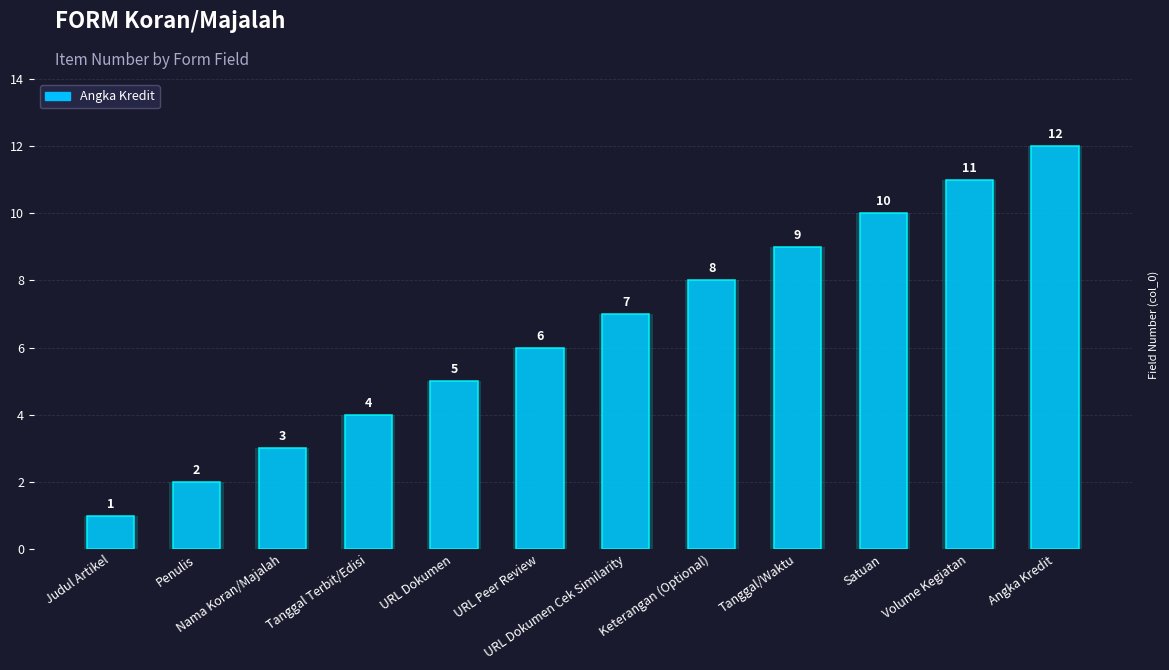

How many data points are less than 7?

6